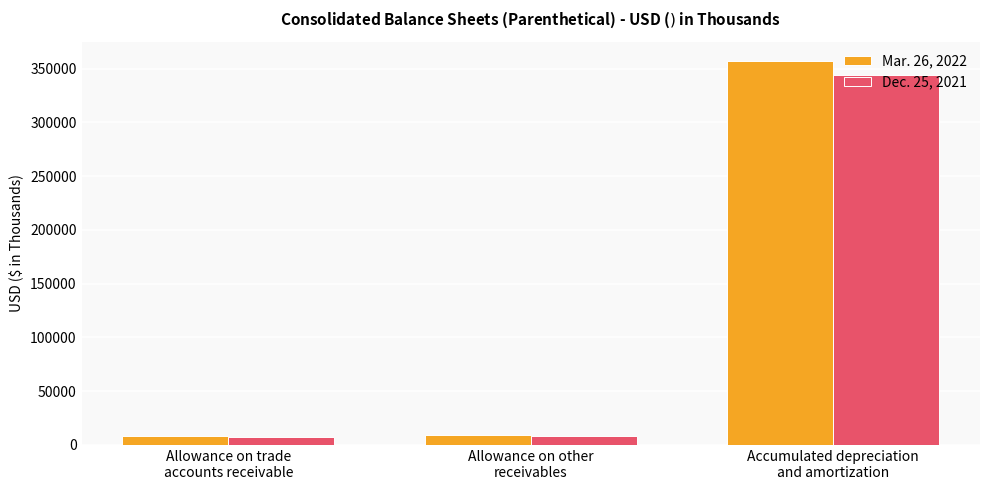

How many bars are there in each group?

2